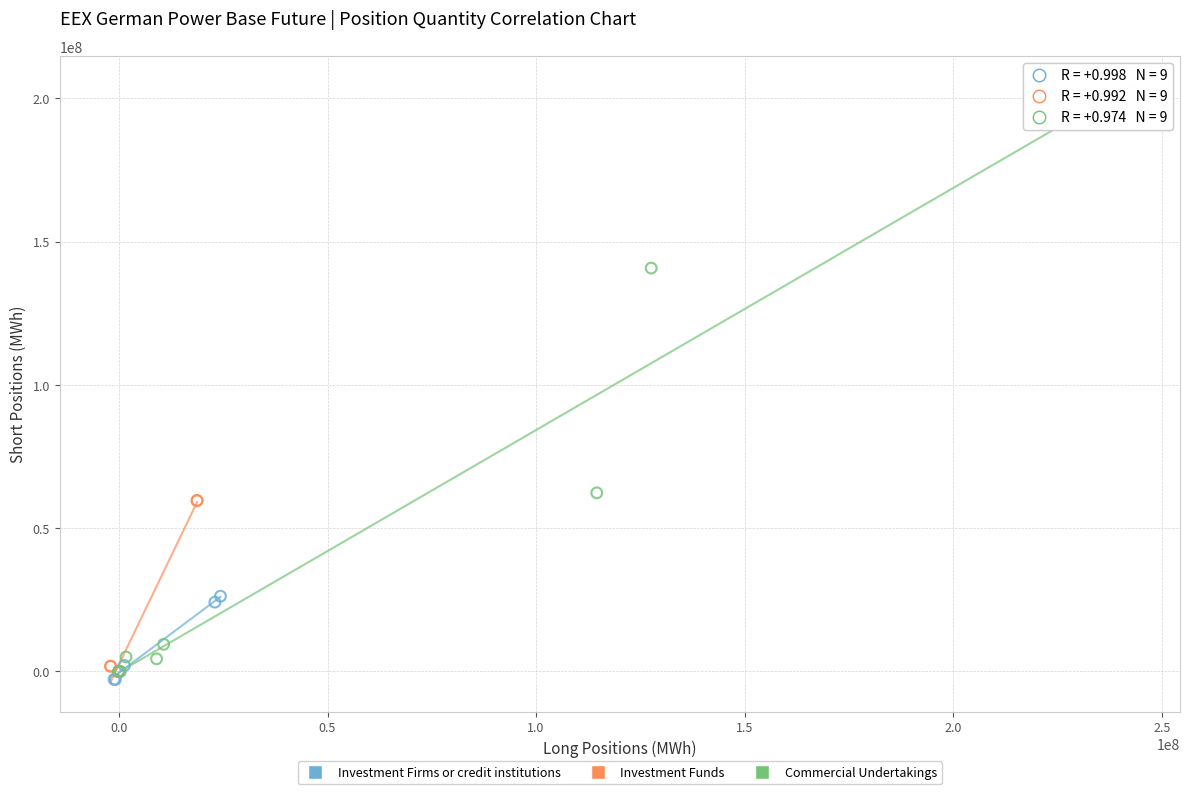

Which series has the widest spread of Y values?

Commercial Undertakings